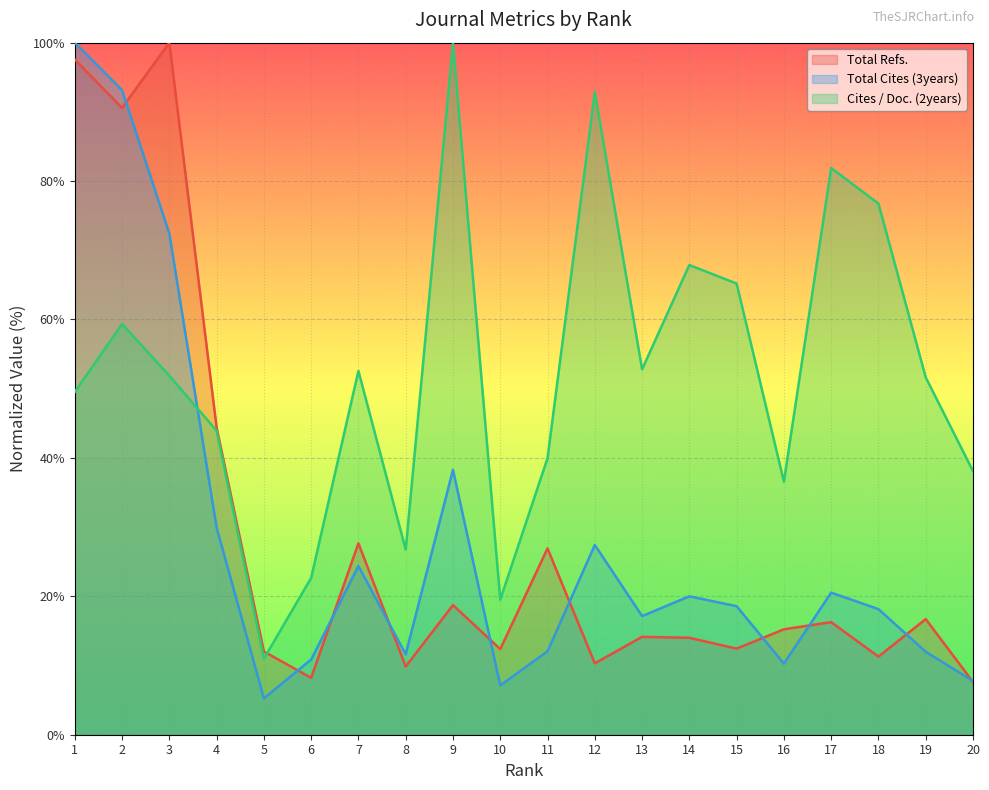

At which category is the sum across all series the highest?

1